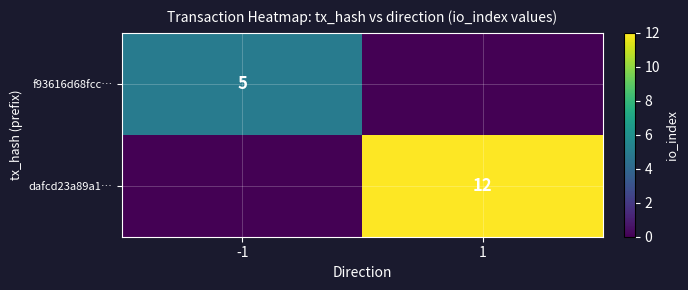

True or false: f93616d68fcc… has a value of 5 at -1.

True